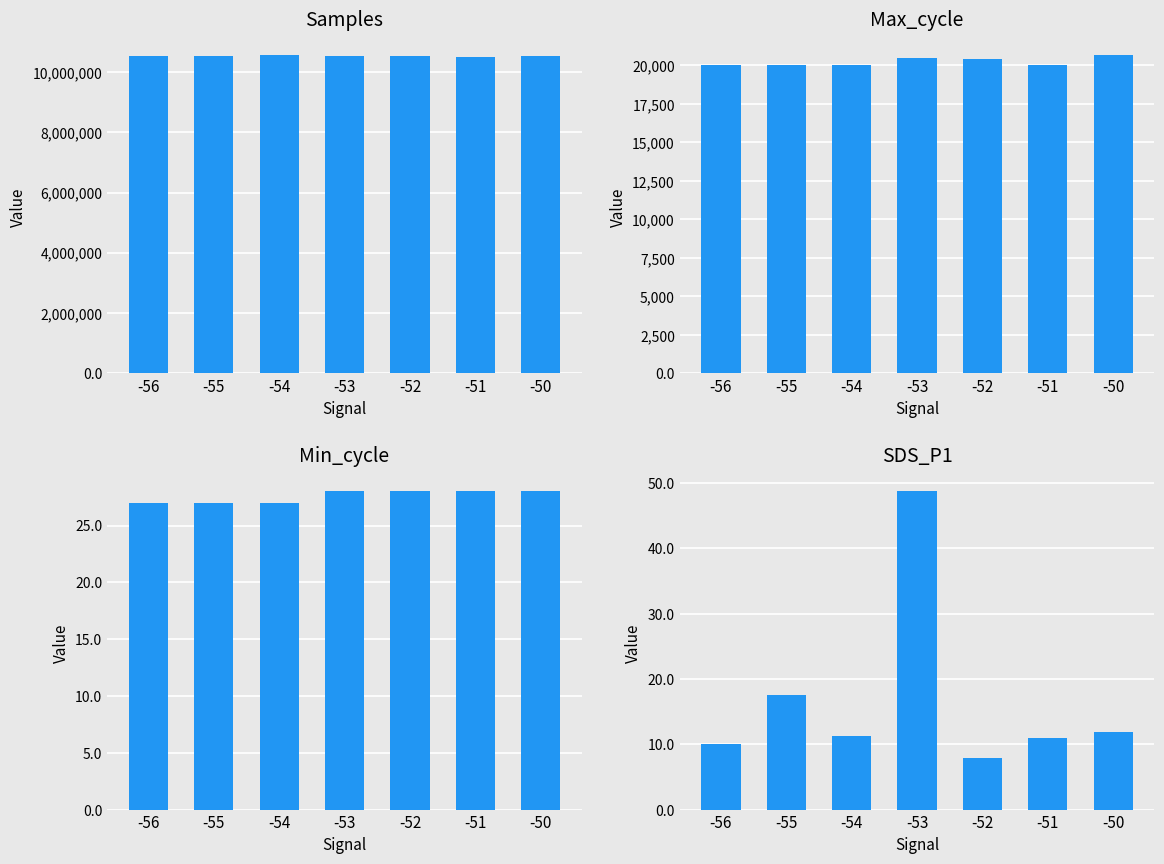

How many distinct data groups are displayed?

4